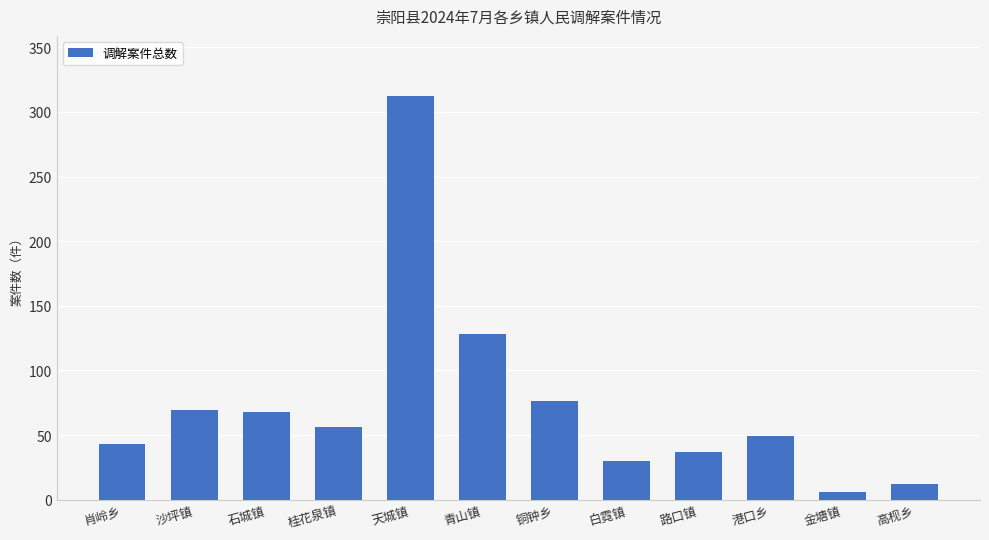

What is the label of the 10th bar from the left?

港口乡